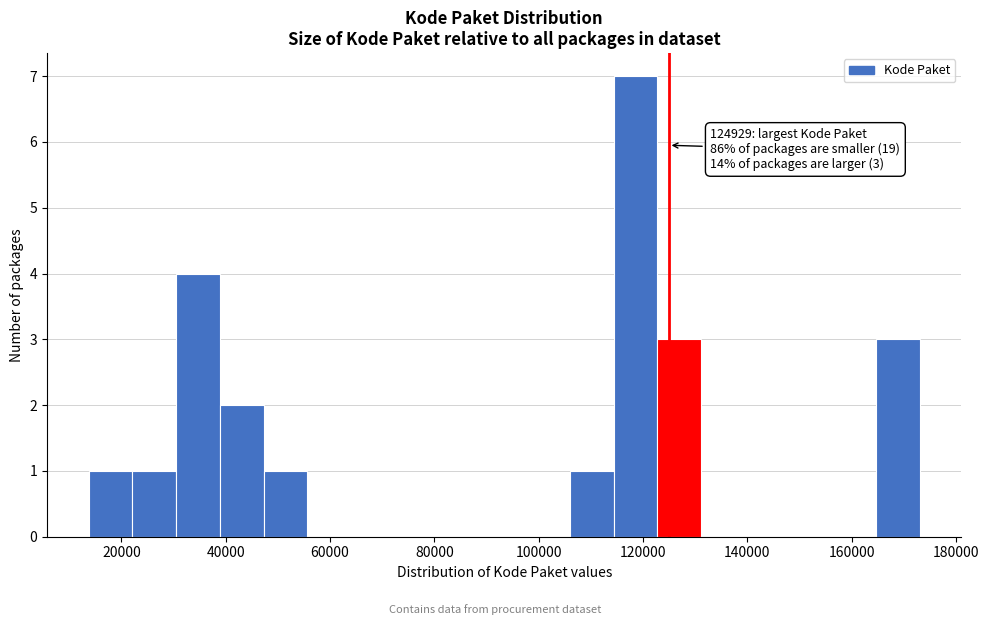

Which range on the x-axis has the tallest bar?

114000 to 122000